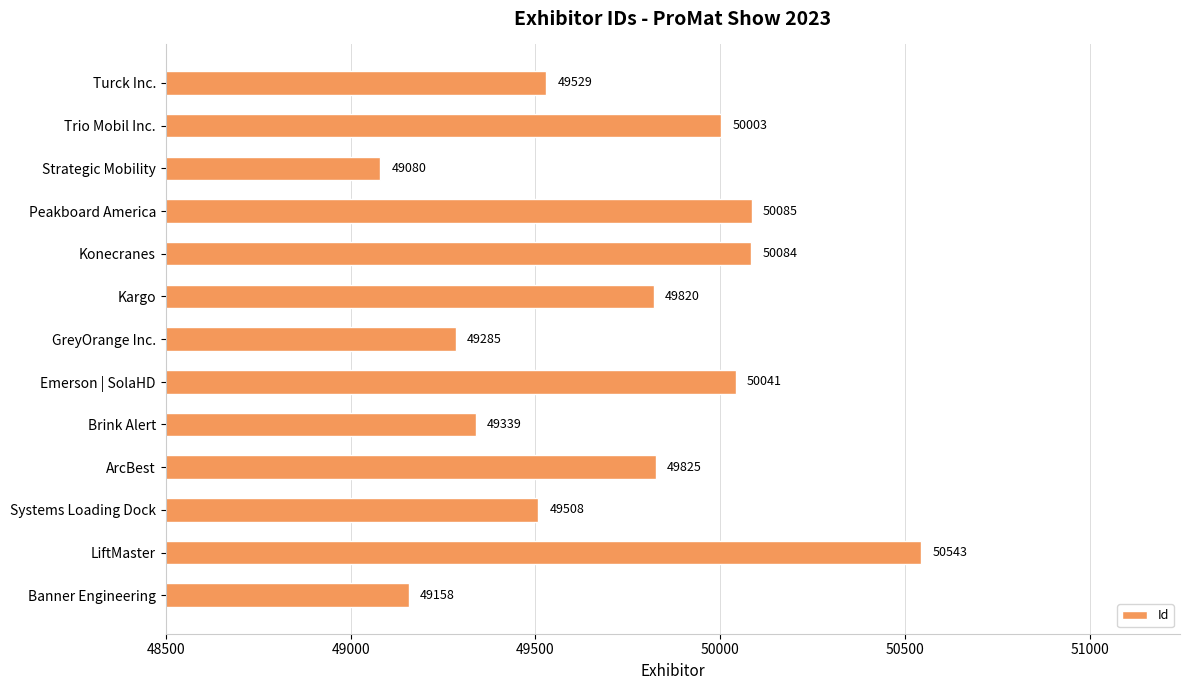

List the labels in order of value, largest first.

LiftMaster, Peakboard America, Konecranes, Emerson | SolaHD, Trio Mobil Inc., ArcBest, Kargo, Turck Inc., Systems Loading Dock, Brink Alert, GreyOrange Inc., Banner Engineering, Strategic Mobility